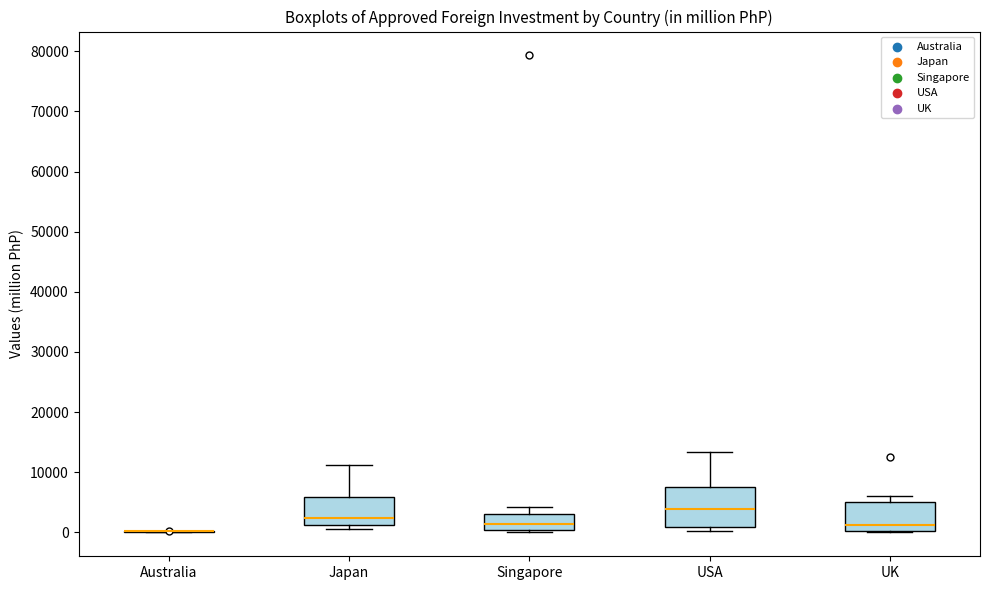

Comparing the boxes themselves (not the whiskers), which one is the tallest?

USA